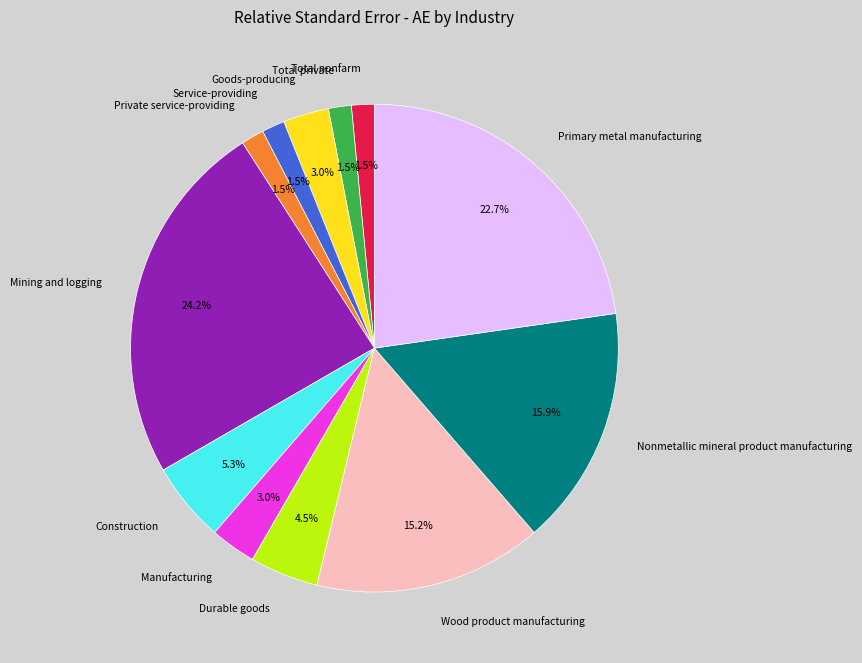

Count the number of slices in the pie.

12